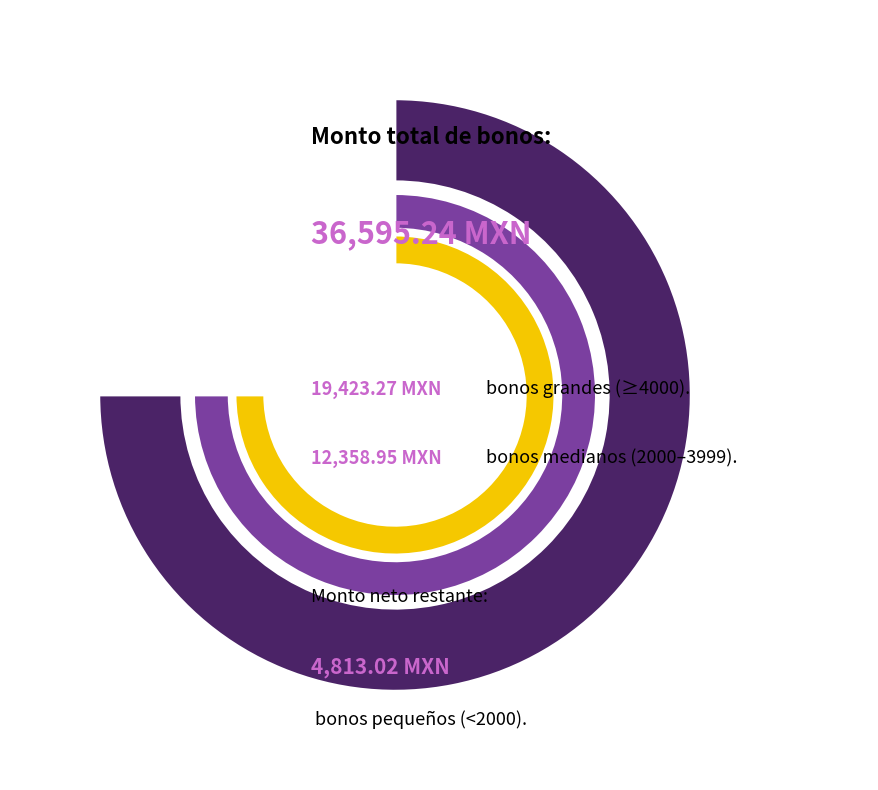

Is it true that ID 26 is 13% of the pie?

True